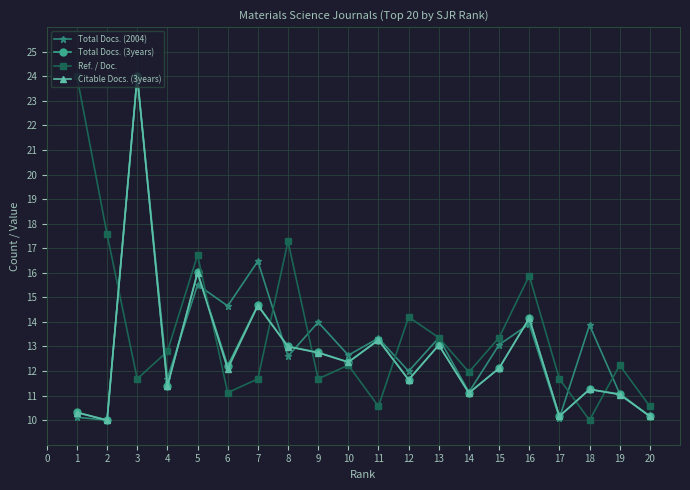

At which label is Citable Docs. (3years) closest to 16?

5